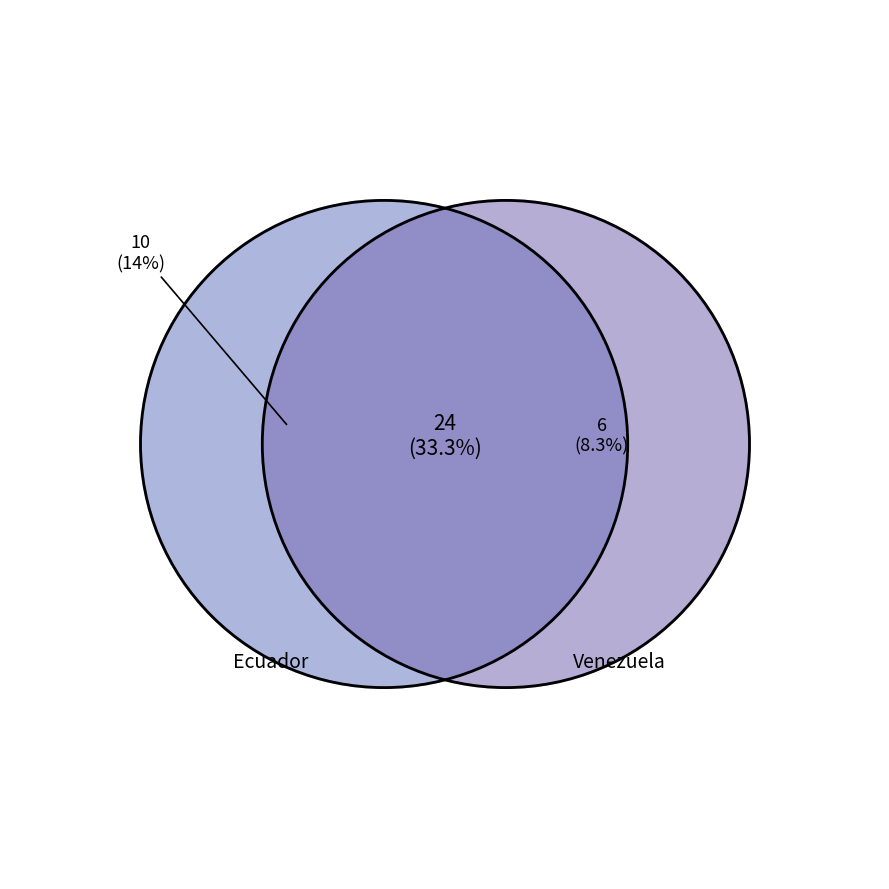

Does any single category account for the majority?

No